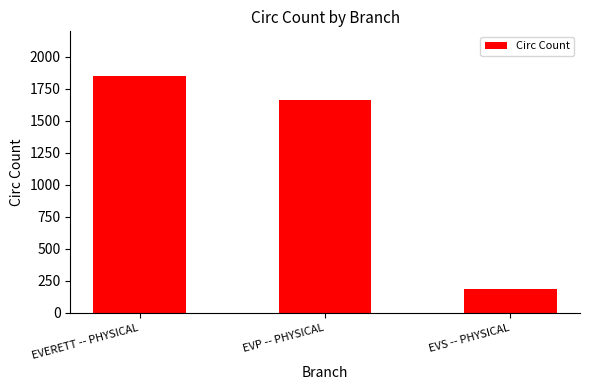

How many values are below 1662?

1